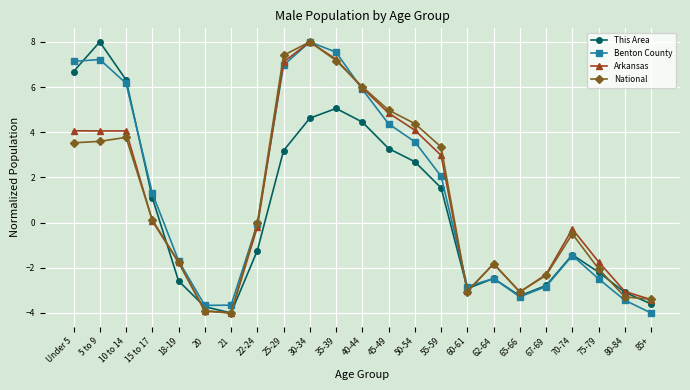

How many negative values does the Benton County series have?

12